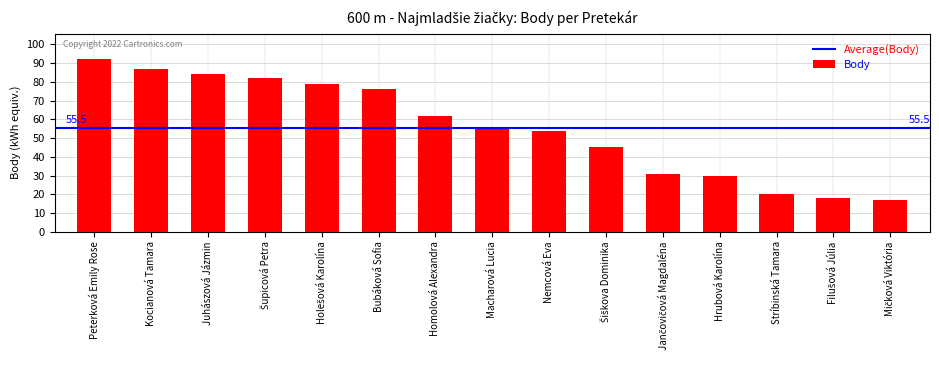

Reading right to left, extract all data points from this chart.

17	18	20	30	31	45	54	55	62	76	79	82	84	87	92